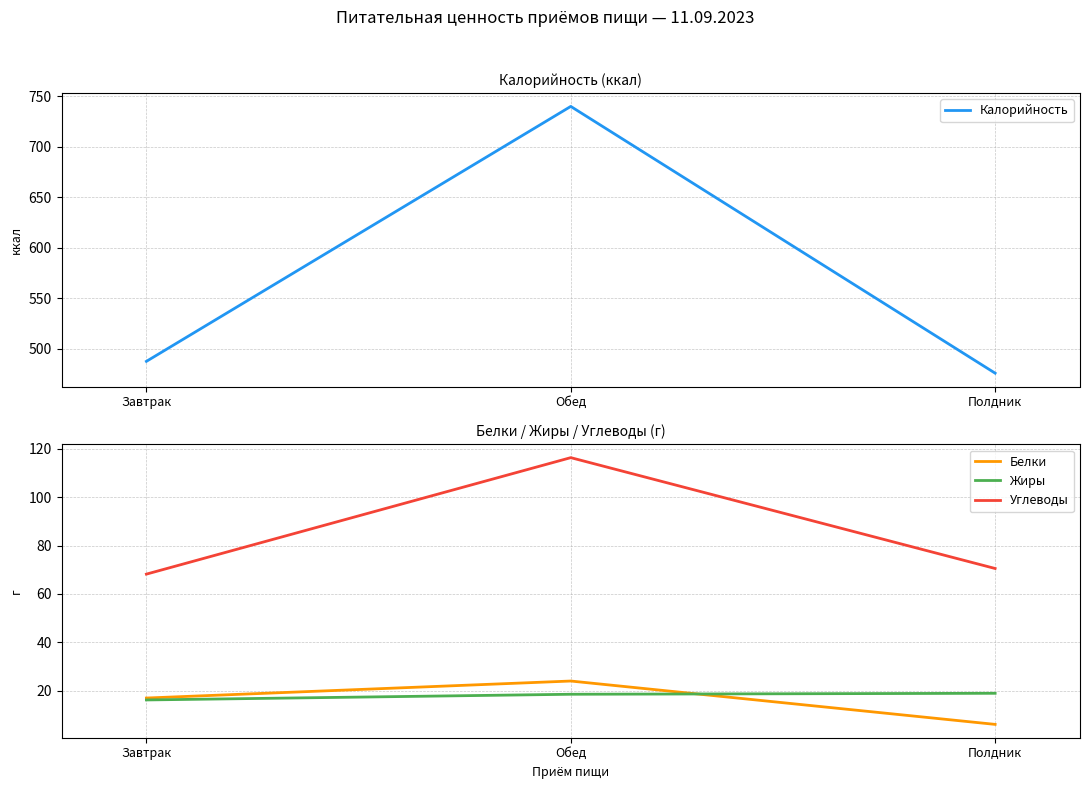

Rank the categories by Жиры value from highest to lowest.

Полдник, Обед, Завтрак